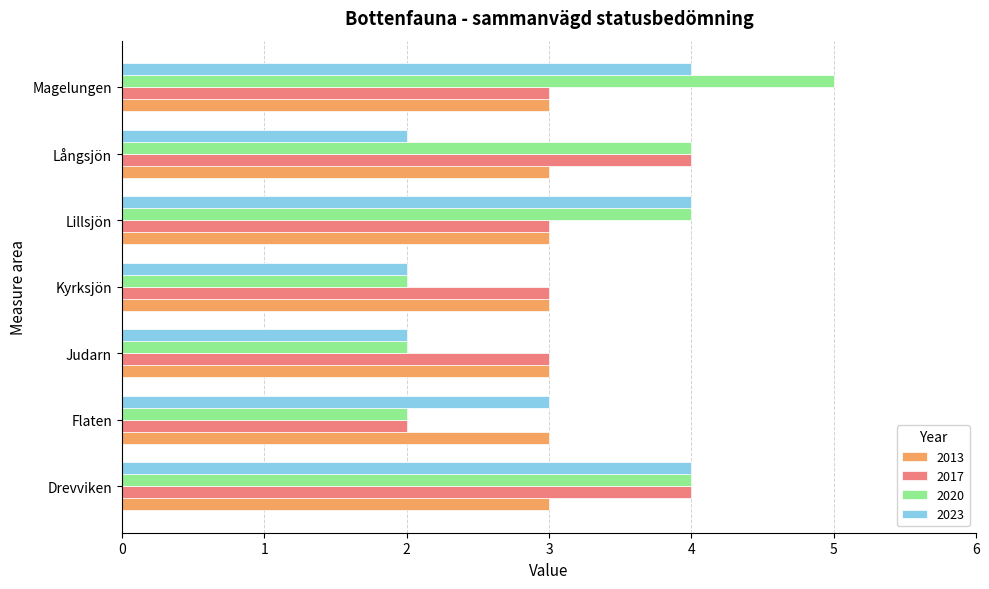

Is the value of 2023 at Magelungen greater than the value of 2017 at Kyrksjön?

Yes